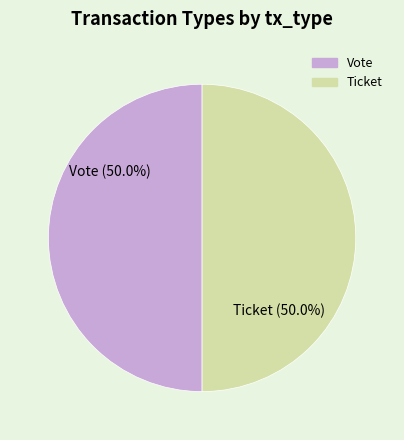

To the nearest percent, what is the combined percentage of Ticket and Vote?

100%